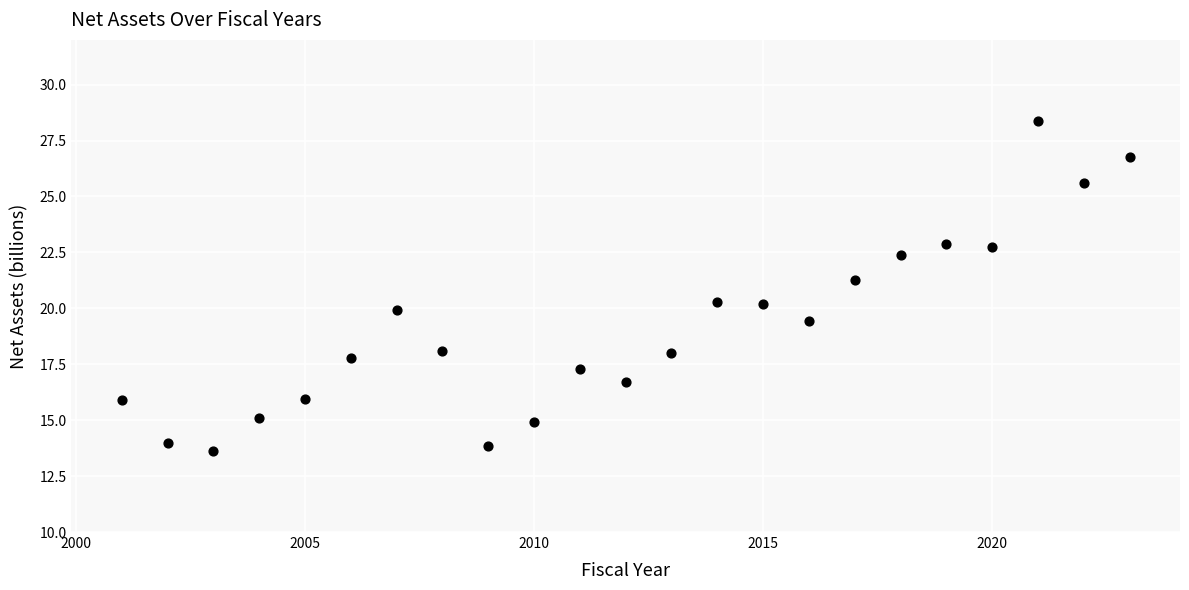

What is the range of Y values (max minus min)?

14.8